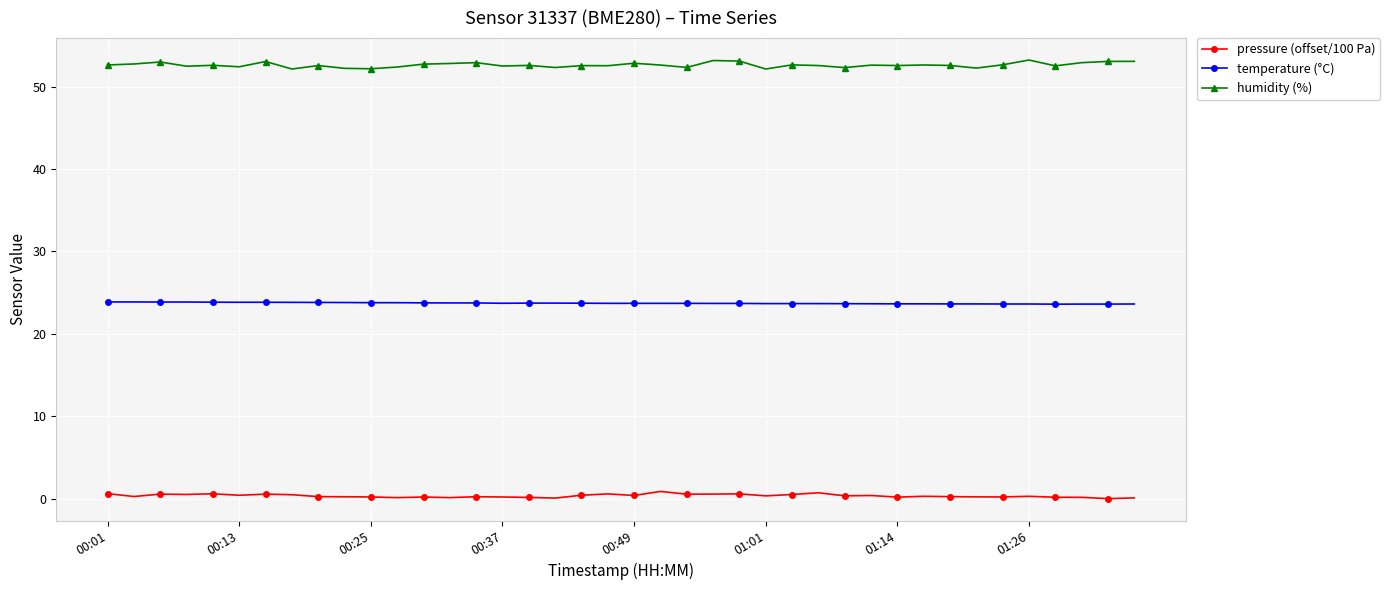

What is the average value of the humidity (%) series?

52.6